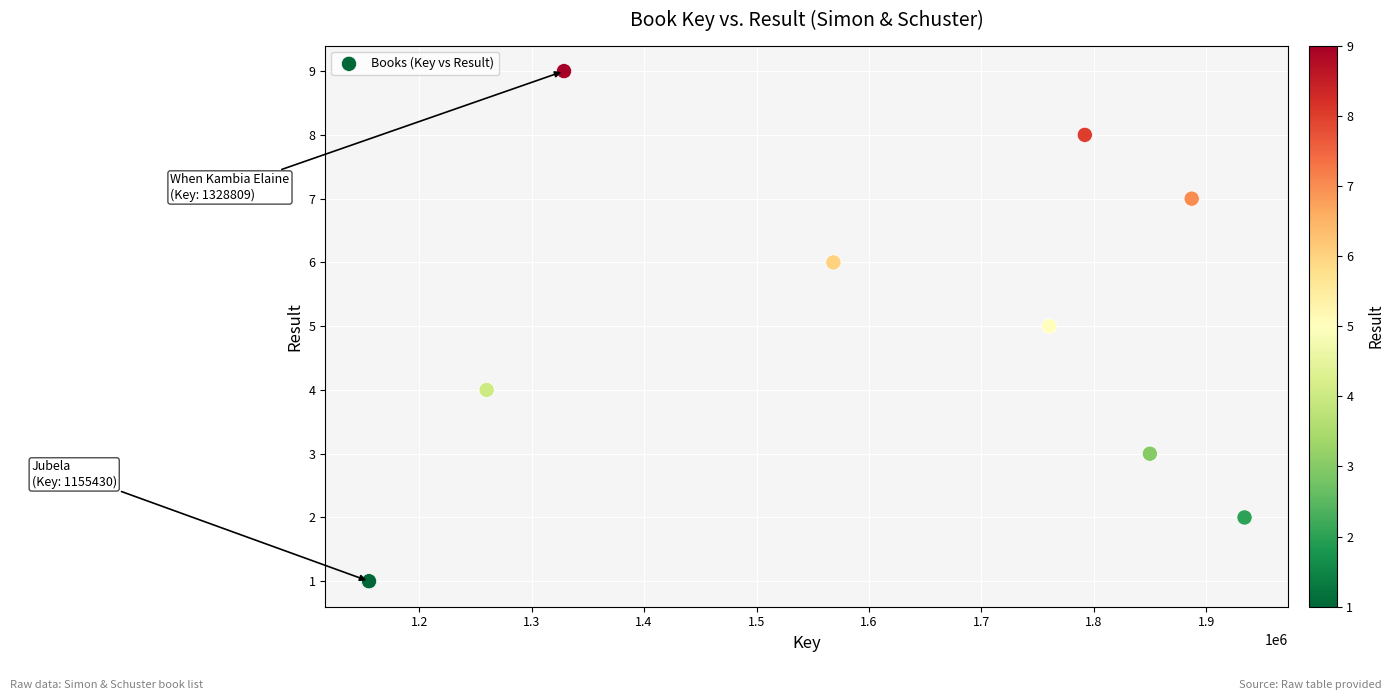

What is the range of X values (max minus min)?

778498